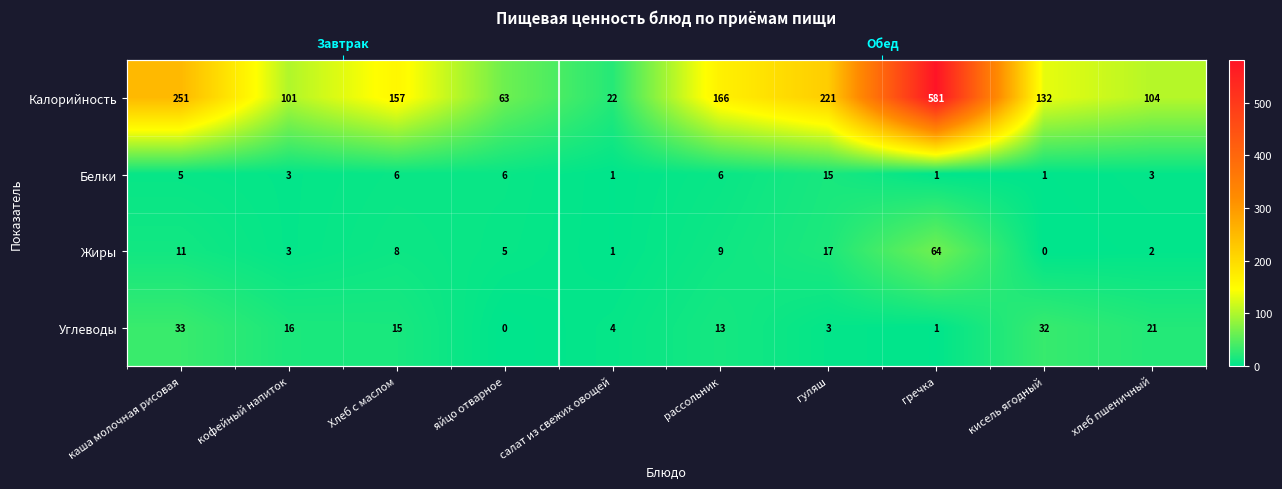

What is the total value across all series at гречка?

647.0